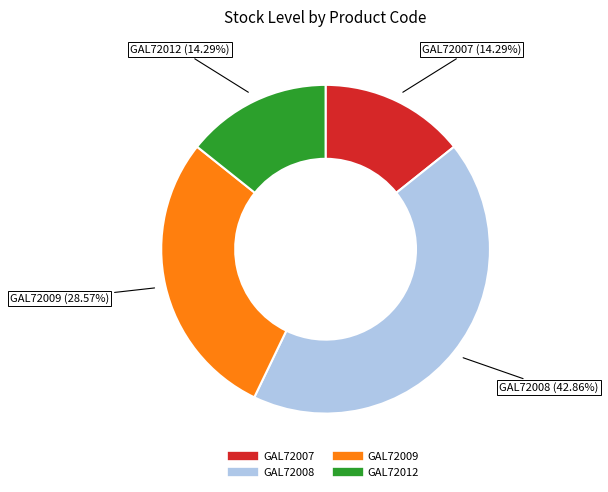

Which slice is the largest?

GAL72008